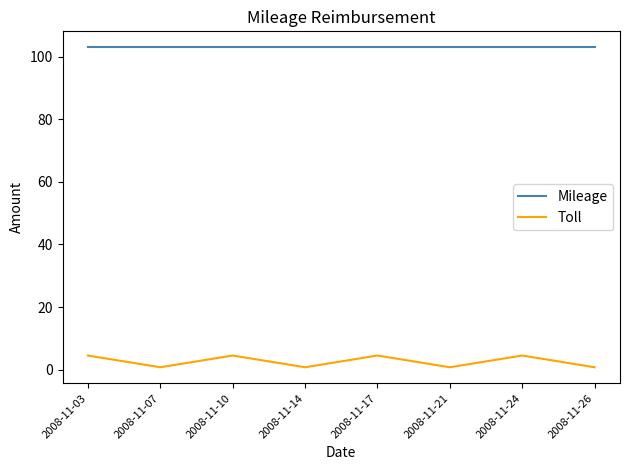

What is the minimum value shown in the chart?

0.8